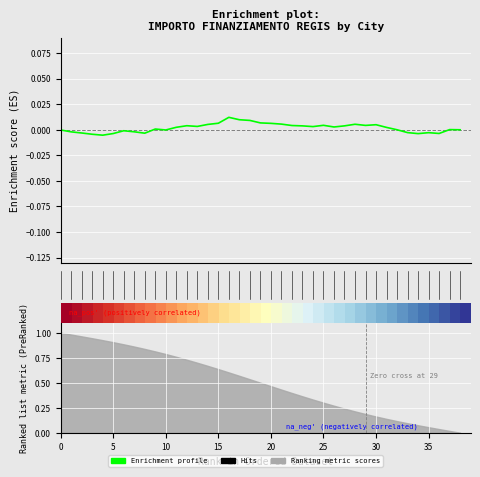

True or false: Enrichment profile has more than 0 interior local peaks.

True